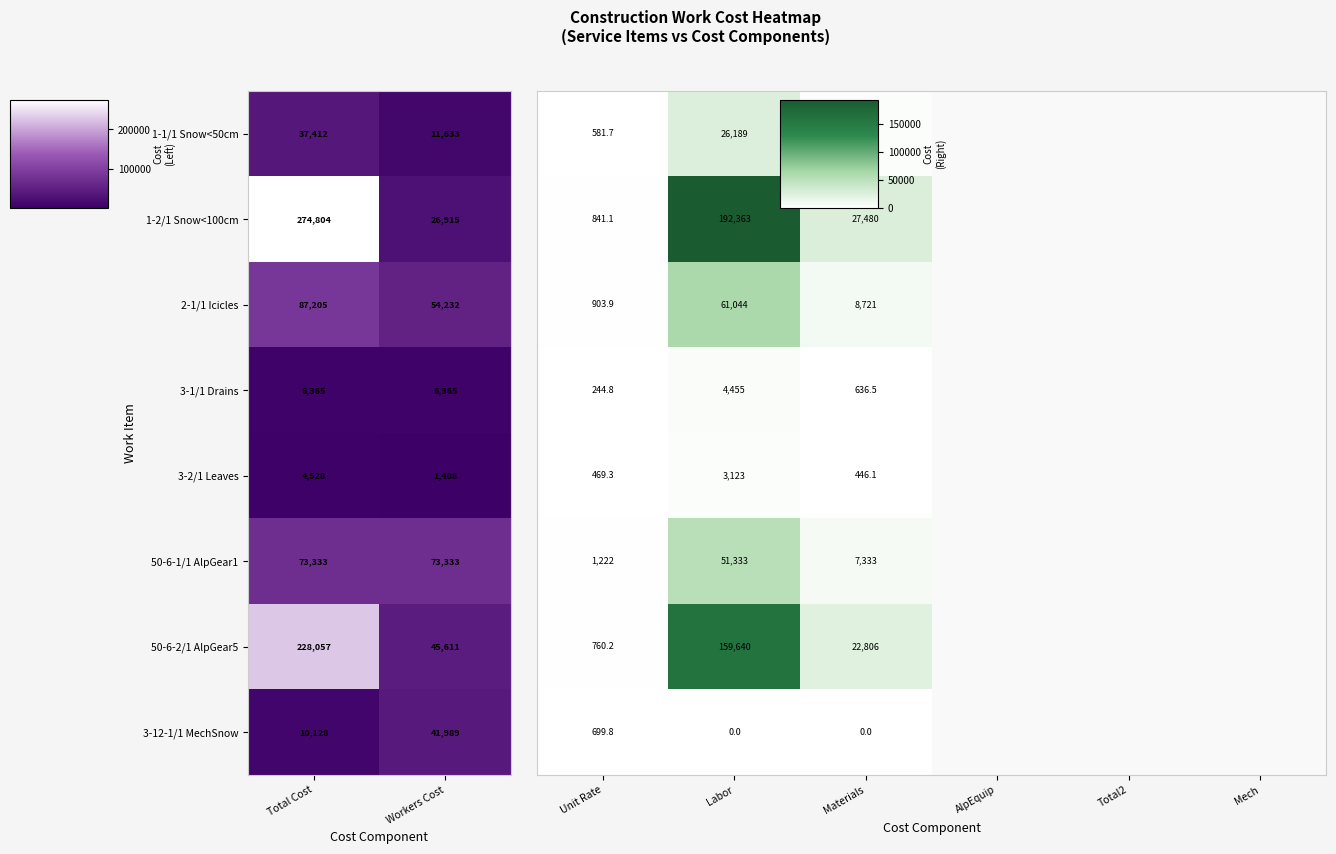

The value of 1-1/1 Snow<50cm at Total Cost is 37412. True or false?

True